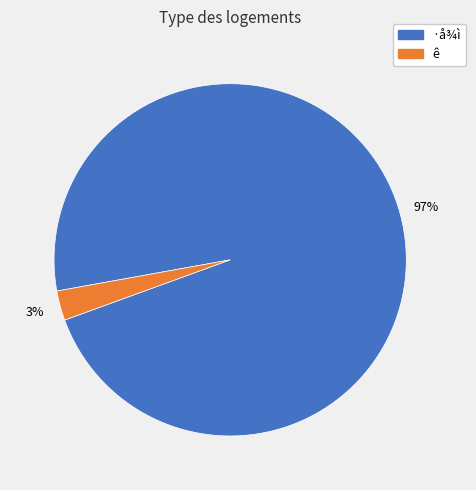

Does any single category account for the majority?

Yes